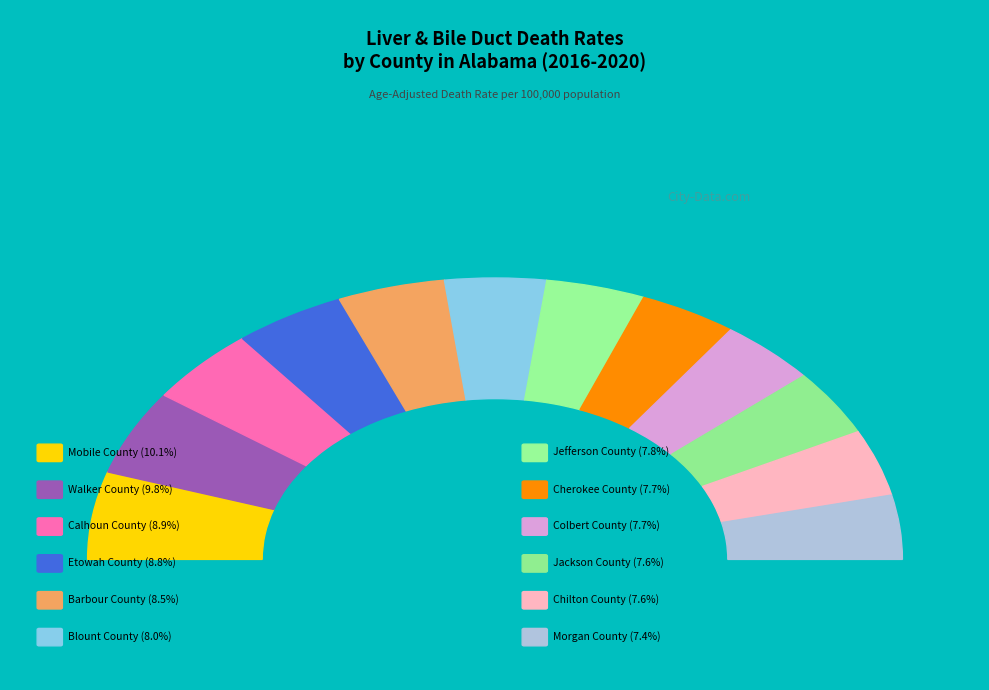

What is the smallest slice in the pie chart?

Morgan County